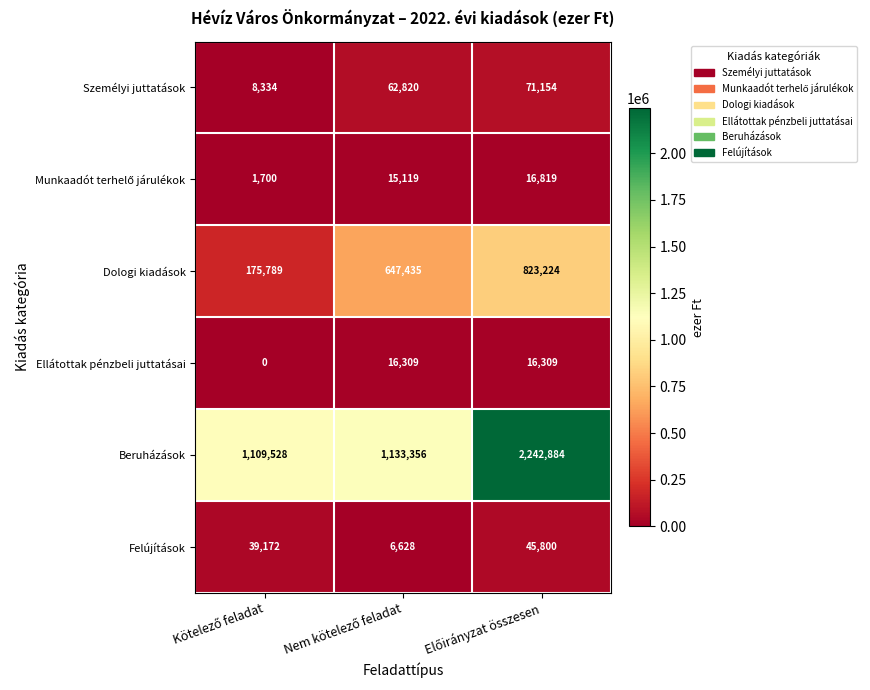

Which series has the widest spread of values?

Beruházások